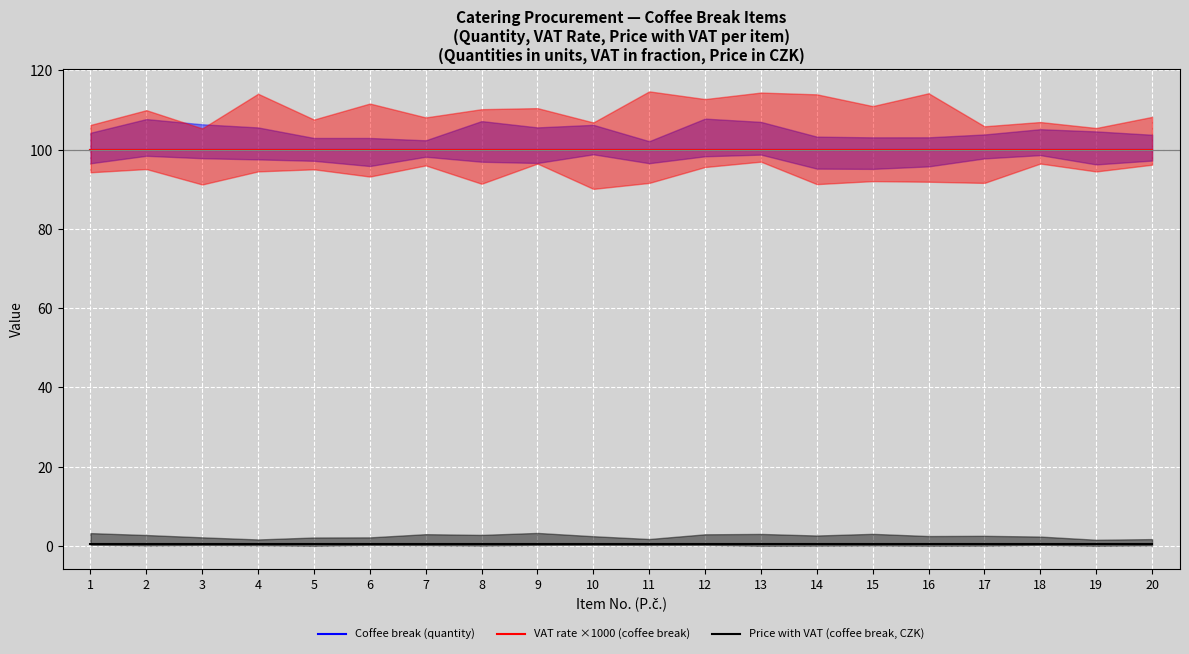

What is the highest value of the VAT rate ×1000 (coffee break) series?

100.0